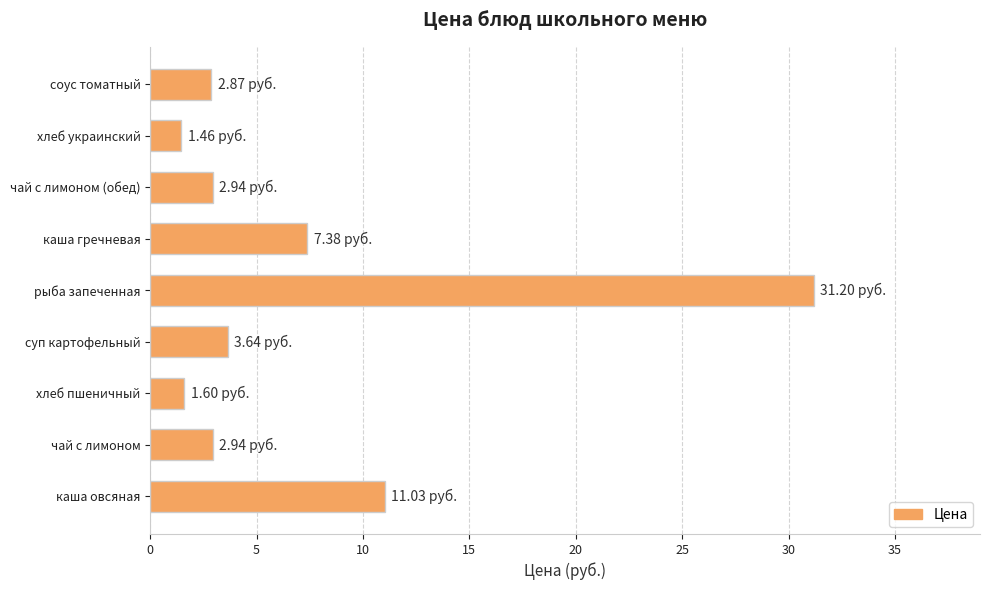

Does the chart contain any negative values?

No